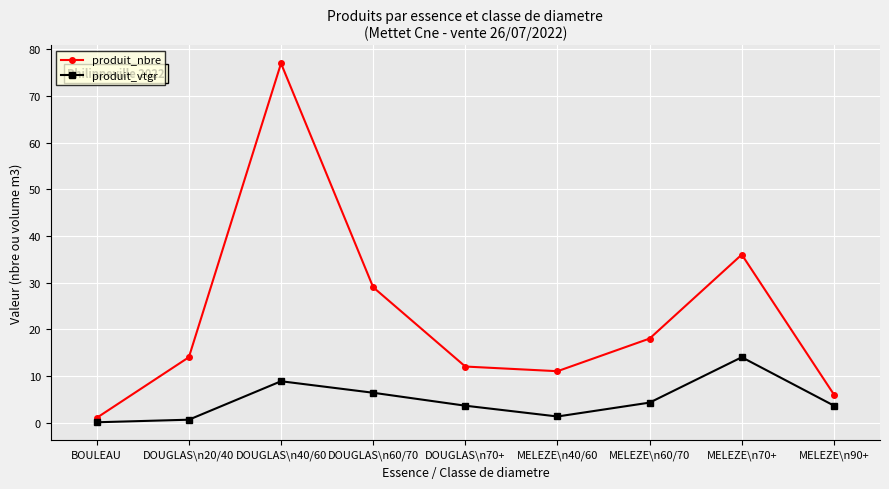

The value of produit_nbre at DOUGLAS\n70+ is 3.8. True or false?

False